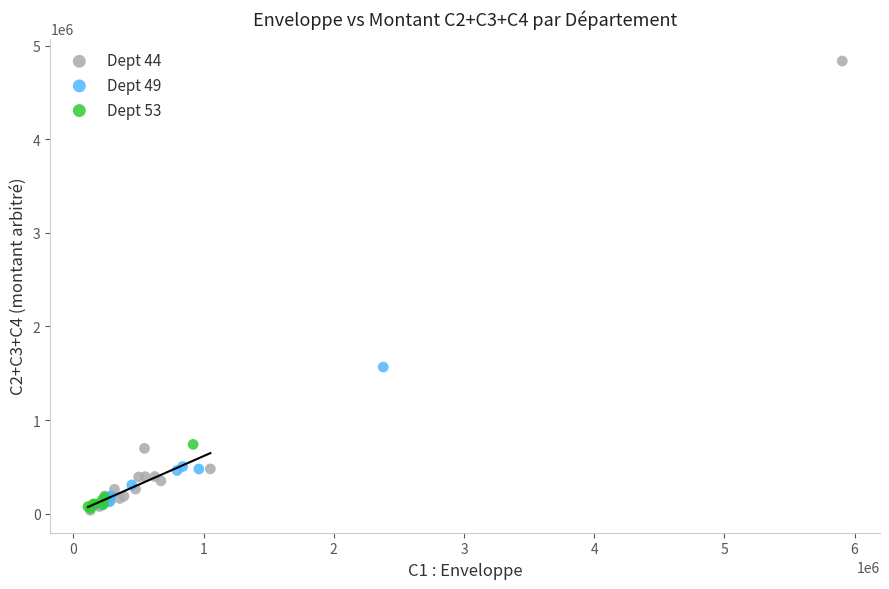

Which series reaches the maximum Y coordinate?

Dept 44